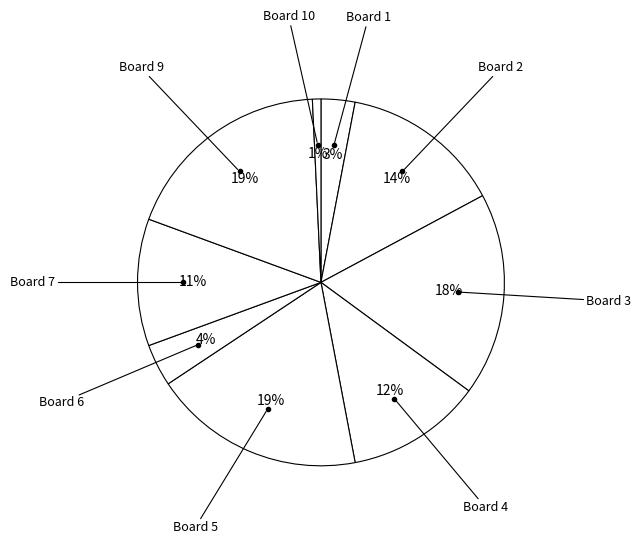

Count the number of slices in the pie.

9